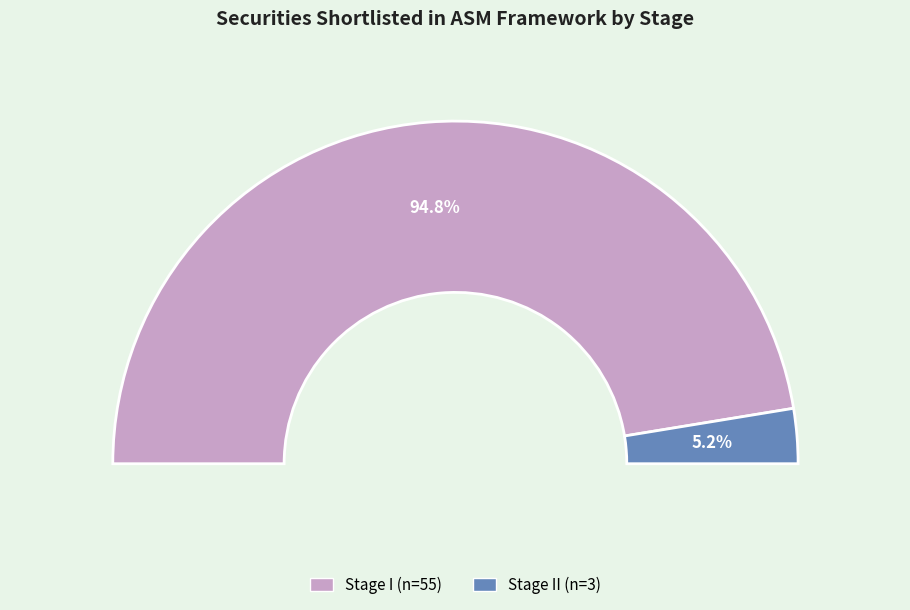

Rank the categories by value from lowest to highest.

Stage II, Stage I